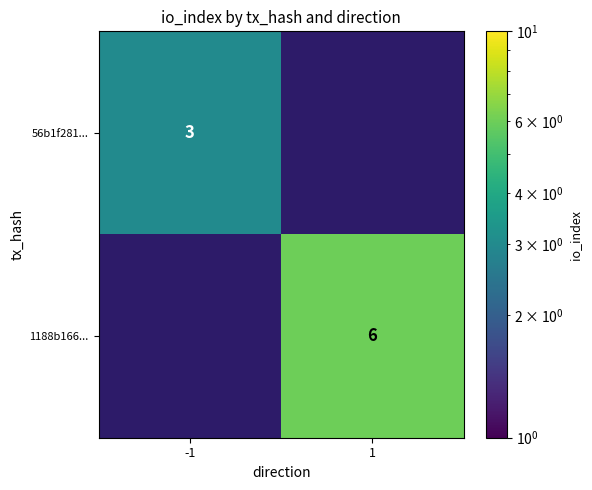

How many distinct data groups are displayed?

2